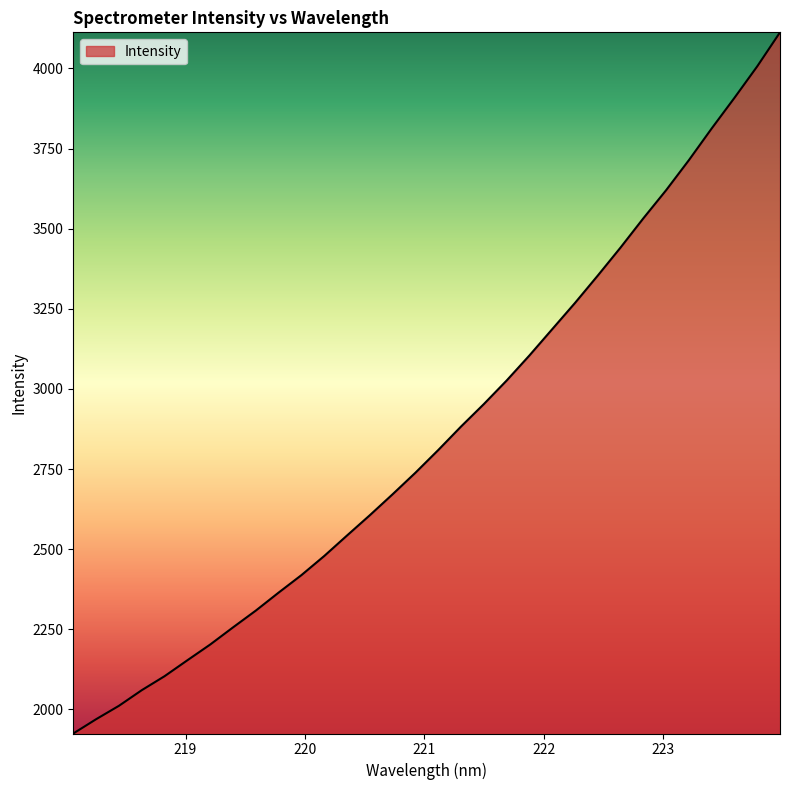

How many values are below 2809?

16